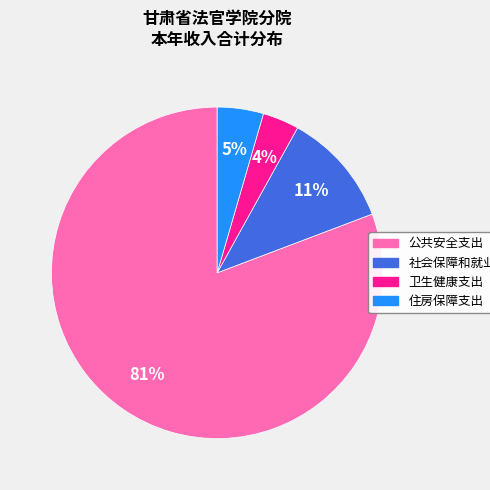

How many segments does this pie chart have?

4